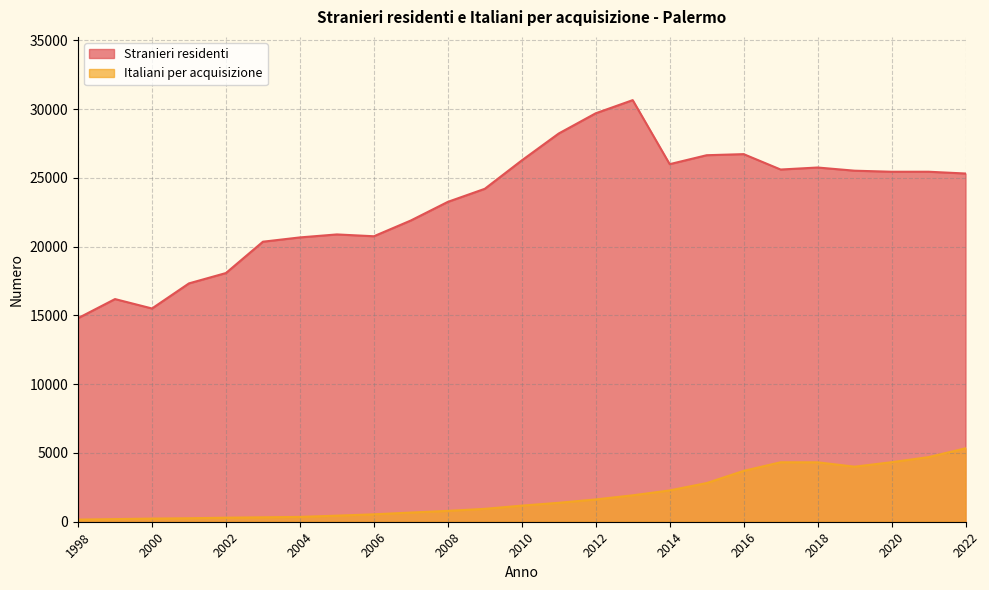

At which category does the chart reach its minimum across all series?

1998